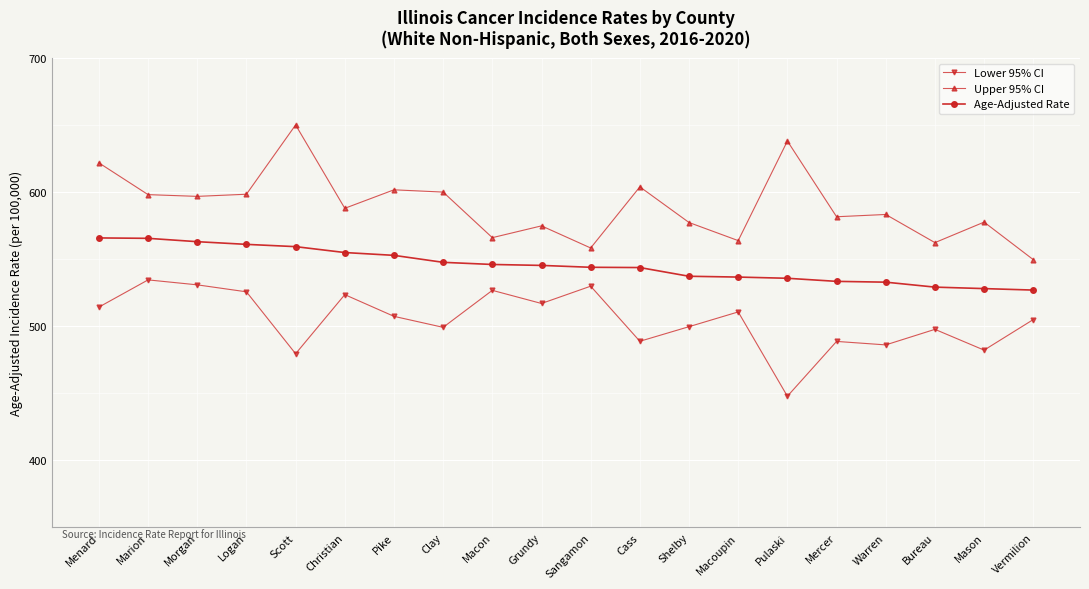

Read the Lower 95% CI value at Pike.

507.5